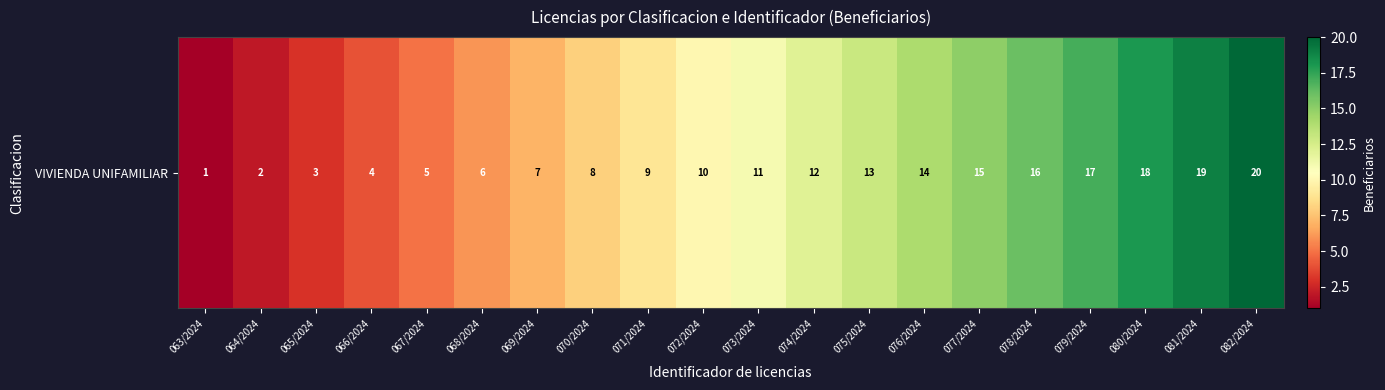

What is the sum of all values?

210